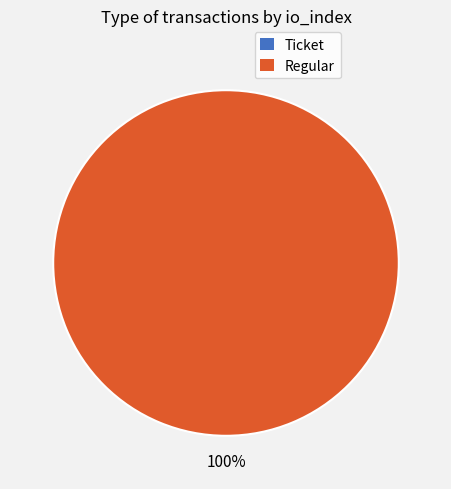

Which has a higher value, Regular or Ticket?

Regular